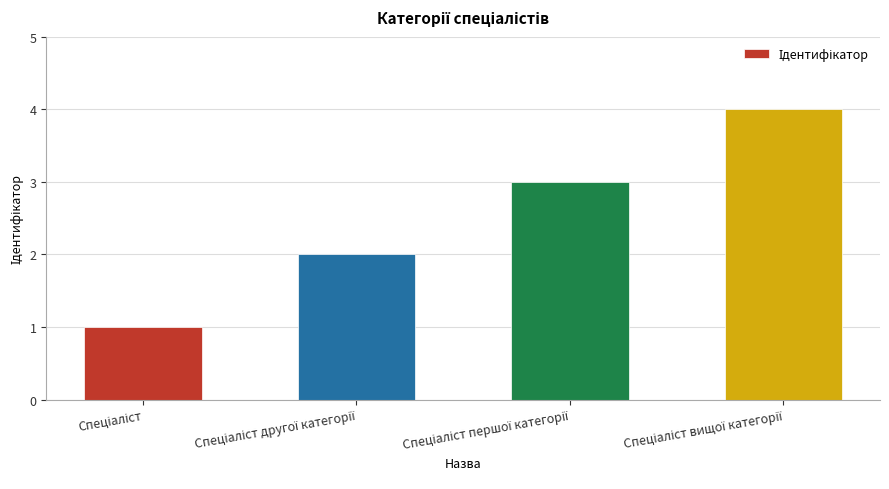

What is the difference between the maximum and minimum values?

3